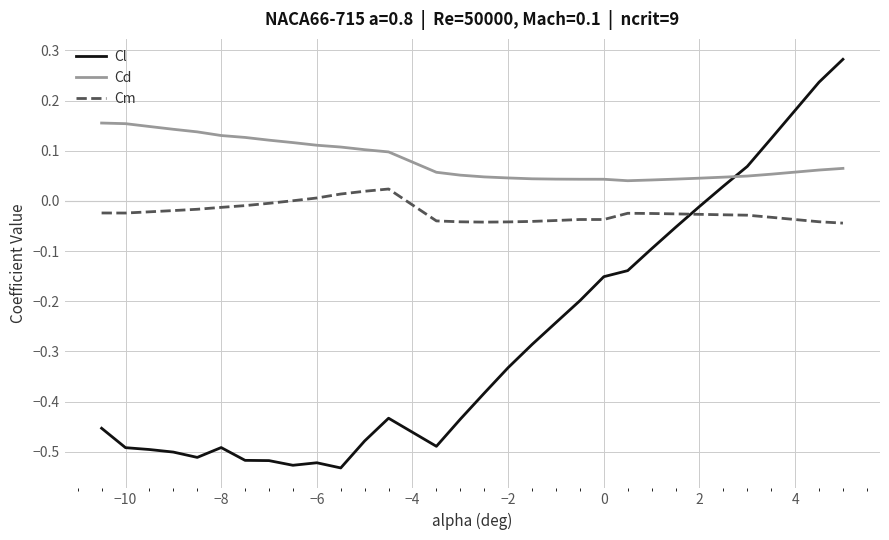

Which series has the largest range (max minus min)?

Cl